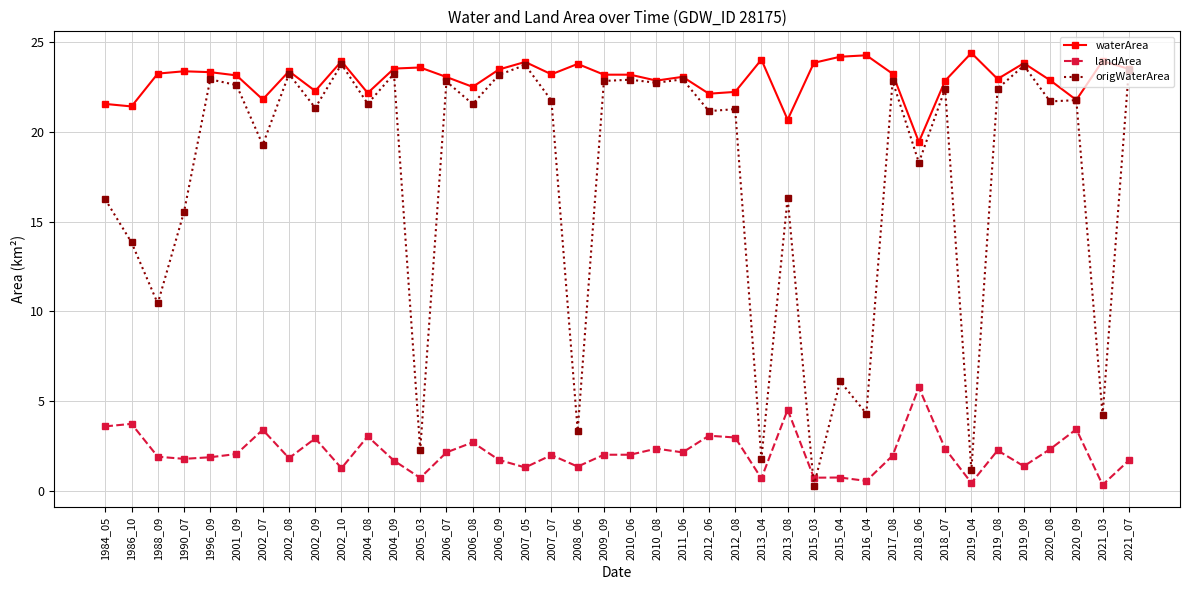

Rank the series by their maximum value, from lowest to highest.

landArea, origWaterArea, waterArea